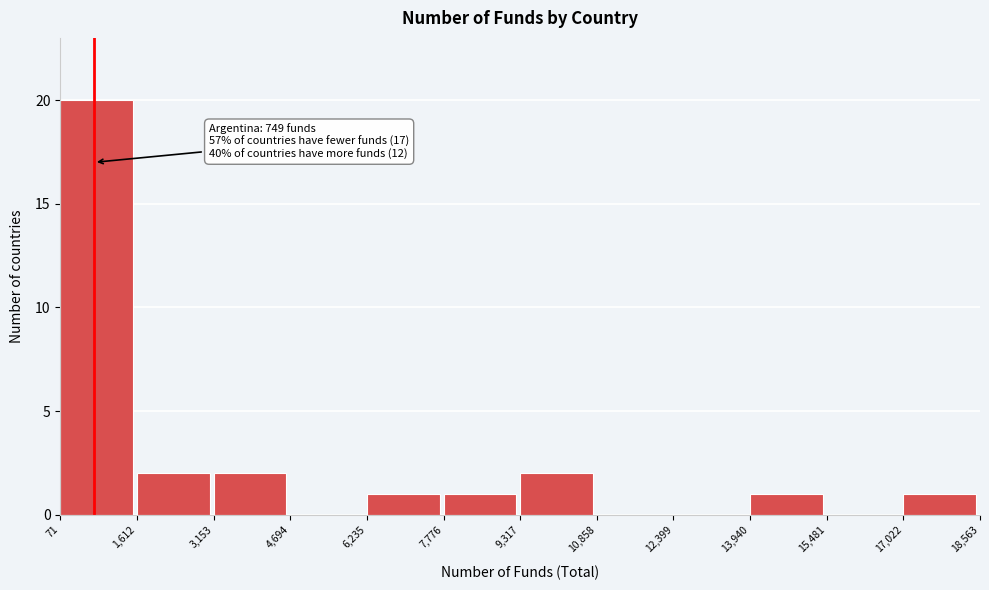

Over which range of the x-axis is the bar tallest?

71 to 1,612